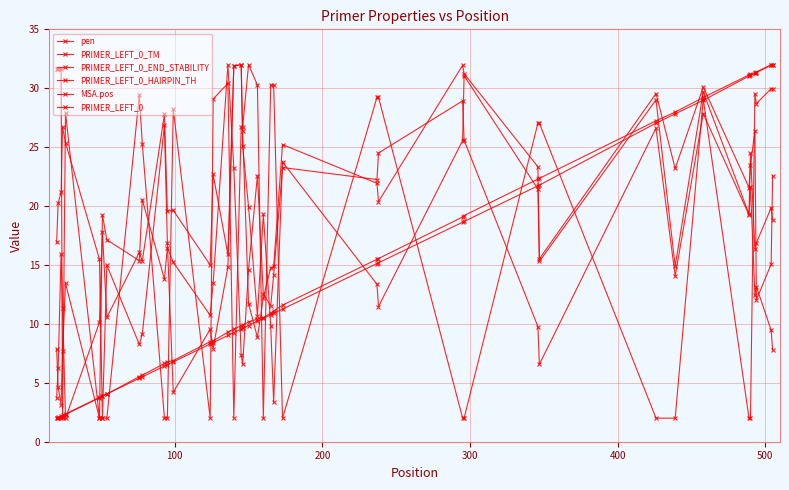

Reading left to right, extract all data points from this chart.

pen: 16.9	20.2	21.2	26.7	25.4	15.5	2.0	15.0	8.3	9.1	26.9	16.9	4.2	9.5	7.9	14.8	31.9	32.0	25.1	19.9	10.7	19.3	9.8	3.3	23.7	13.4	11.5	25.6	31.1	21.4	15.3	29.0	14.9	29.7	19.3	21.6	12.4	13.2	9.5	7.8
PRIMER_LEFT_0_TM: 3.7	6.2	15.9	11.4	2.0	10.1	17.8	10.6	16.1	15.3	27.8	19.6	19.6	15.0	22.7	15.9	31.9	32.0	26.3	11.7	8.8	12.2	14.8	14.9	25.2	21.9	20.4	32.0	31.2	23.3	15.5	29.5	23.2	30.1	21.6	23.5	26.4	12.0	15.1	22.6
PRIMER_LEFT_0_END_STABILITY: 7.9	4.7	3.2	7.7	13.5	2.0	19.2	17.1	15.4	20.5	13.8	16.5	15.2	10.7	13.5	32.0	23.3	7.4	6.6	14.6	22.6	12.5	11.5	14.1	23.3	22.2	24.5	28.9	25.6	9.8	6.6	26.6	14.1	27.8	19.2	24.5	16.4	16.9	19.9	18.8
PRIMER_LEFT_0_HAIRPIN_TH: 31.6	31.6	31.6	2.0	27.9	2.0	2.0	2.0	29.4	25.3	2.0	2.0	28.2	2.0	29.1	30.4	2.0	26.7	26.7	32.0	30.3	2.0	30.3	30.3	2.0	29.2	29.2	2.0	2.0	27.0	27.0	2.0	2.0	29.1	2.0	2.0	29.5	28.7	30.0	30.0
MSA.pos: 2.0	2.1	2.2	2.2	2.4	3.8	3.9	4.1	5.4	5.5	6.4	6.5	6.8	8.3	8.4	9.0	9.3	9.6	9.6	9.9	10.2	10.5	10.8	10.9	11.3	15.1	15.2	18.6	18.7	21.7	21.8	27.0	27.8	29.0	31.0	31.1	31.3	31.3	31.9	32.0
PRIMER_LEFT_0: 2.0	2.0	2.0	2.1	2.3	3.7	3.9	4.0	5.5	5.6	6.6	6.8	6.9	8.5	8.6	9.3	9.5	9.9	9.9	10.2	10.4	10.5	10.9	11.1	11.6	15.5	15.5	19.1	19.2	22.3	22.4	27.2	28.0	29.2	31.1	31.2	31.3	31.4	32.0	32.0